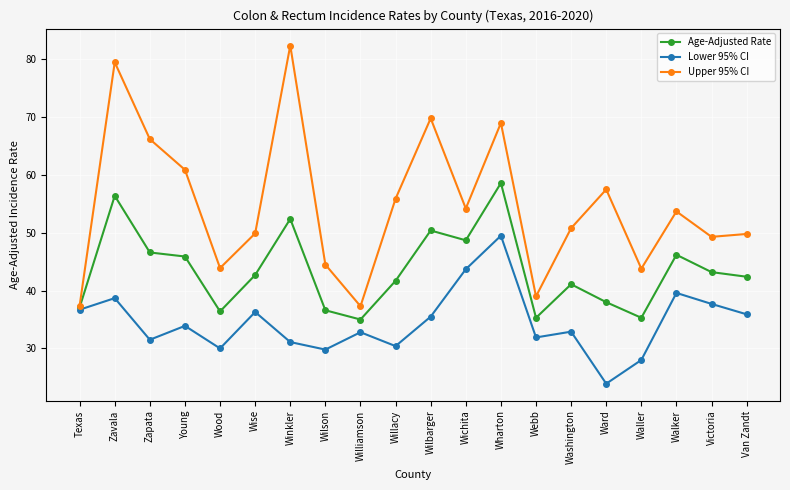

In Age-Adjusted Rate, how many points are lower than both neighbors (excluding endpoints)?

5